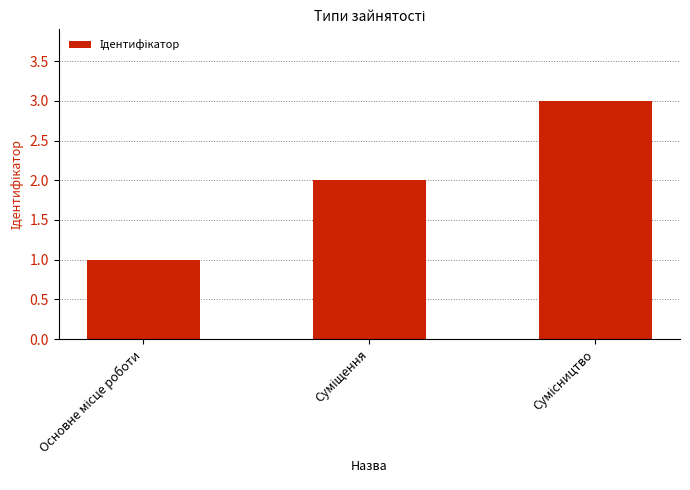

Are the bars grouped side by side (vs. stacked)?

No